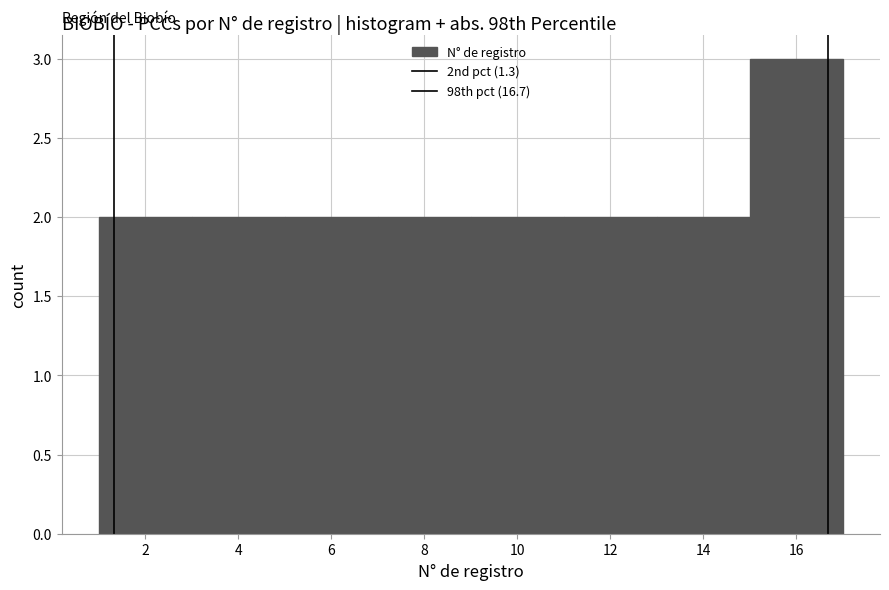

Which range on the x-axis has the tallest bar?

15 to 17